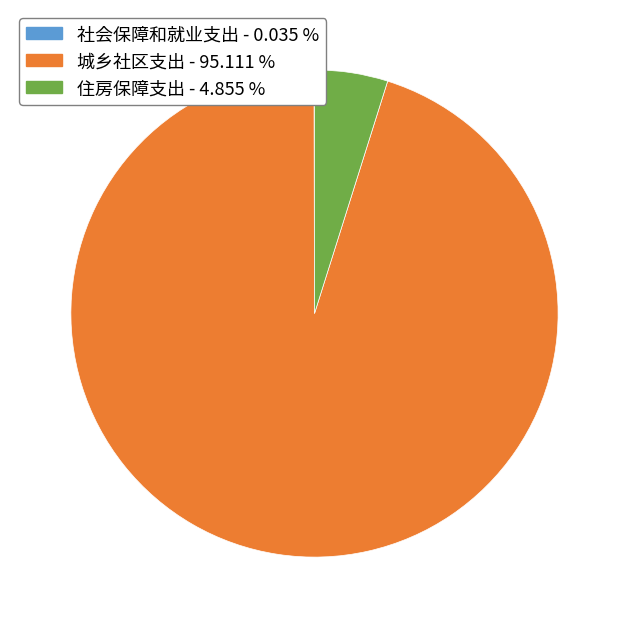

Which has a higher value, 住房保障支出 or 城乡社区支出?

城乡社区支出